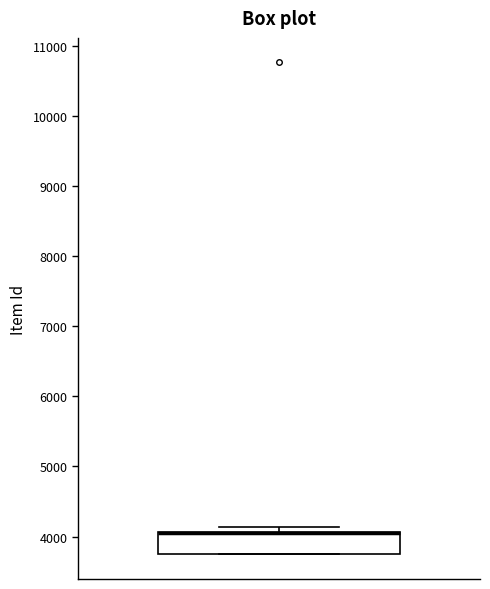

Where is the lower edge of the box on the y-axis? The values are not printed on the chart, so give them approximately, as read against the axis.

3800